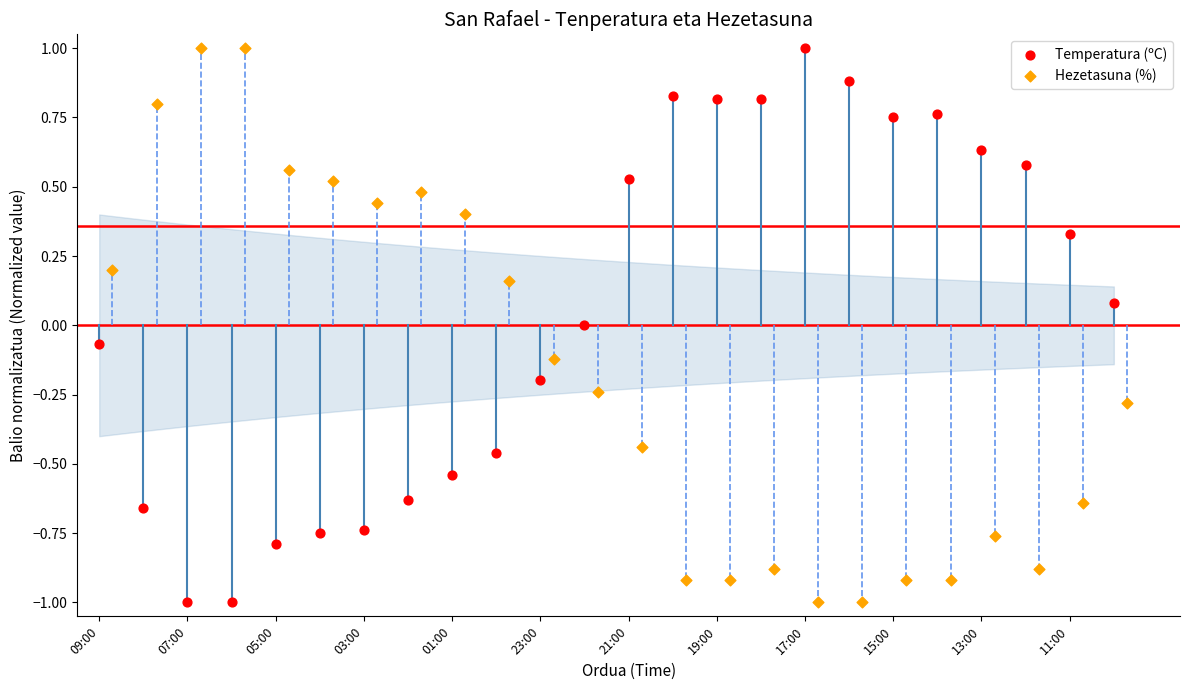

What are all the series names shown in the legend?

Temperatura (ºC), Hezetasuna (%)